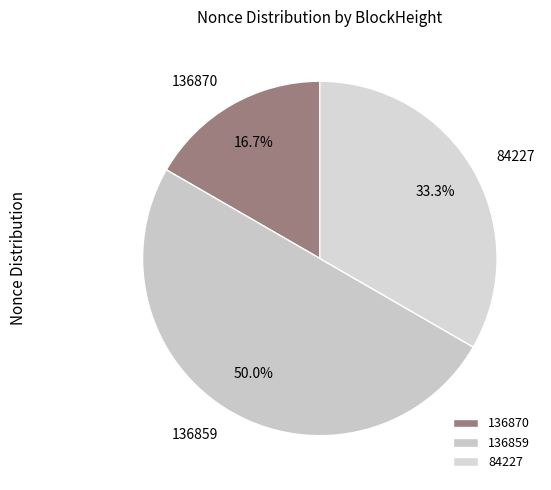

Combined, what portion of the pie is 136859 and 136870?

66.7%